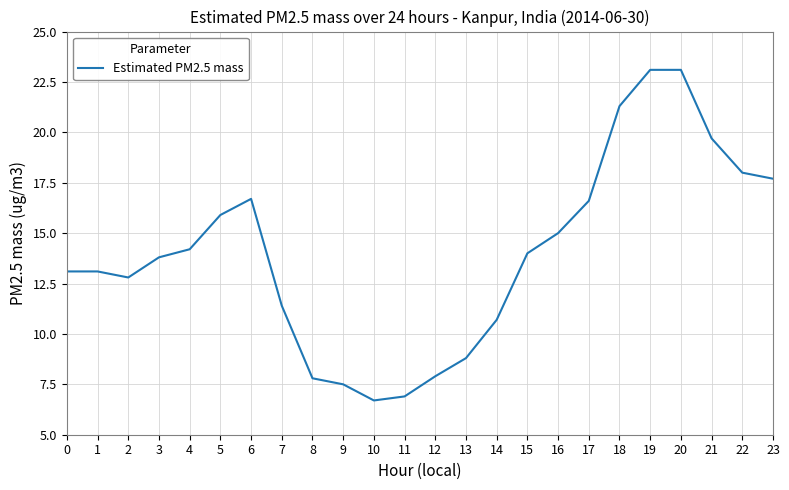

What is the ratio of the value at 18 to the value at 19?

0.9